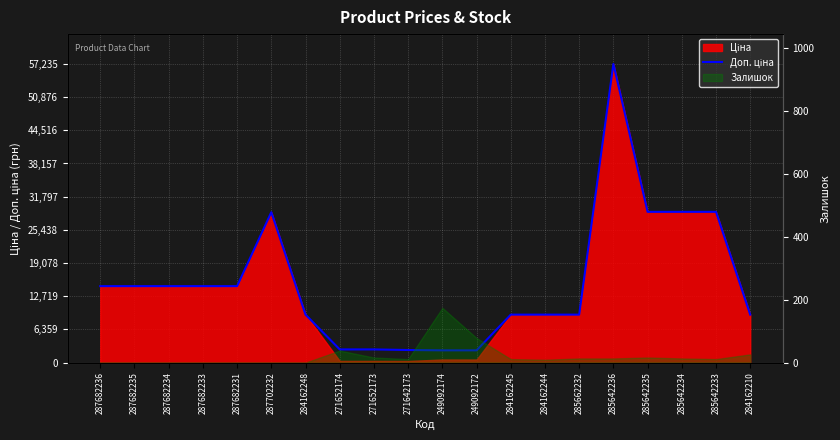

What is the label of the 17th point from the right?

287682233